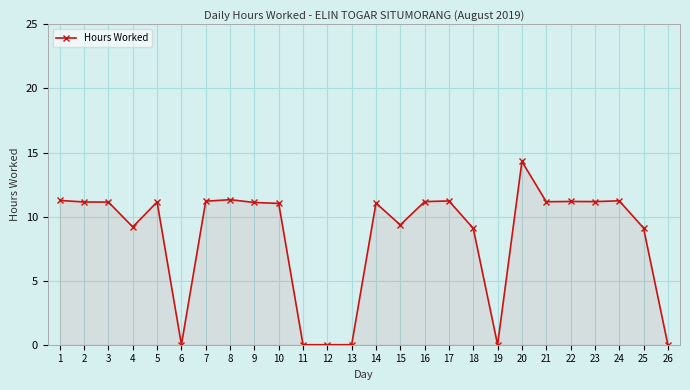

What is the difference between the second highest and minimum values?

11.3